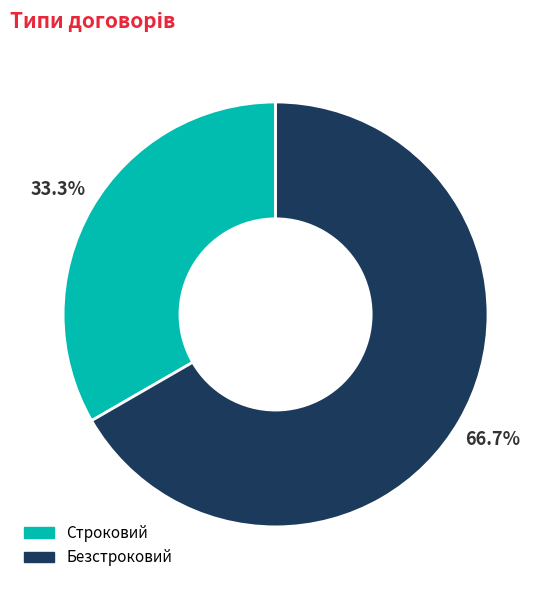

Does any single category account for the majority?

Yes